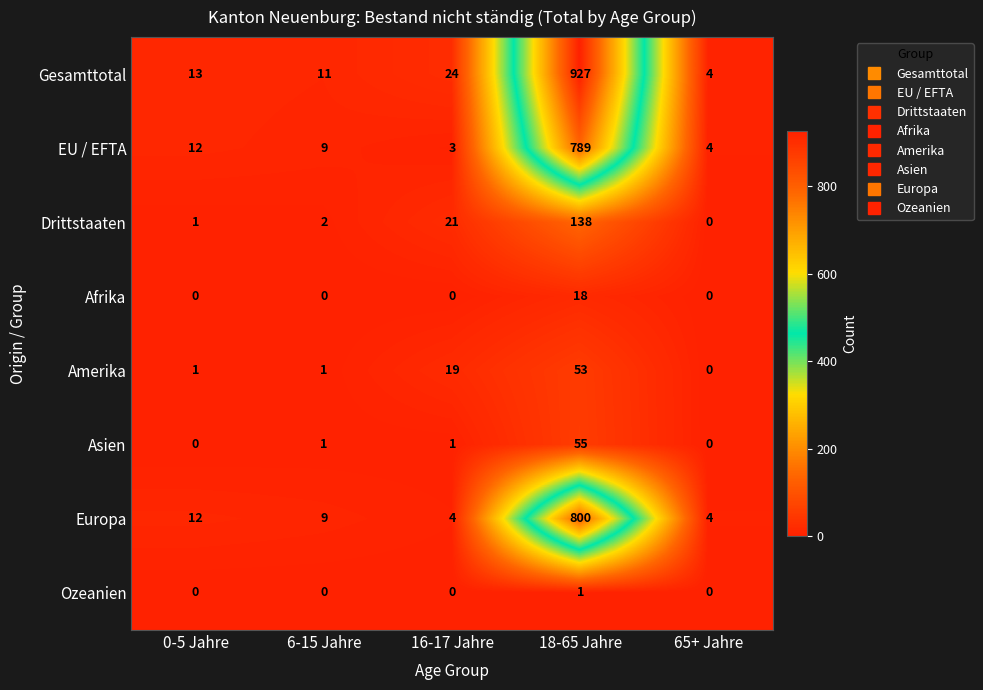

What is the average value of the Europa series?

166